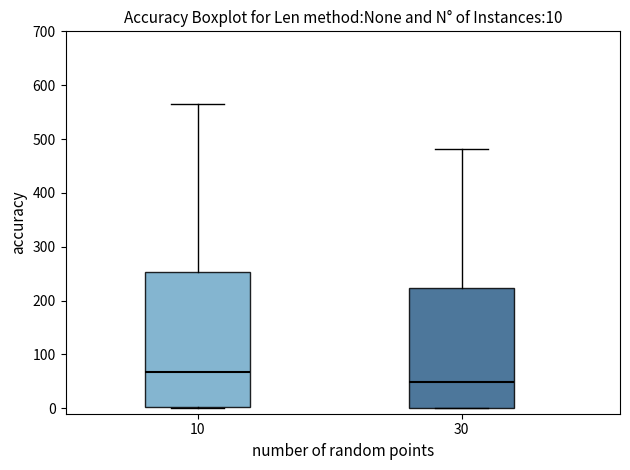

Which box has the highest median line?

10